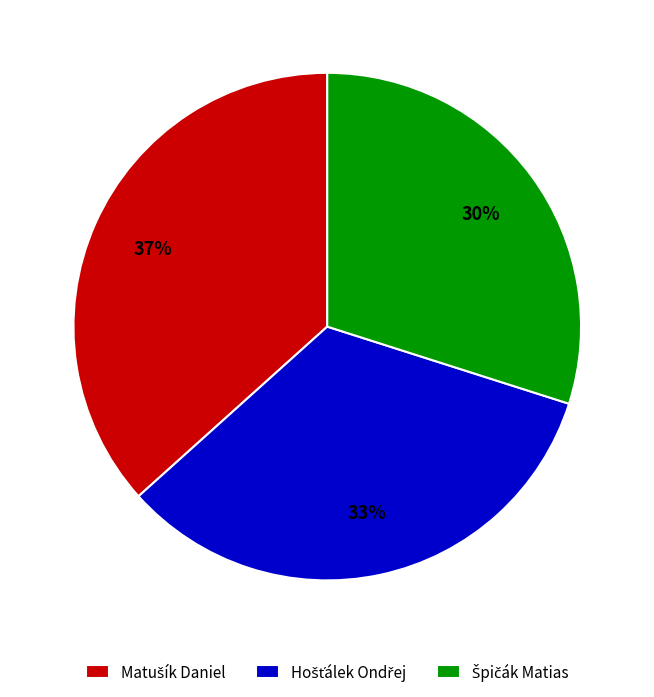

Is there a majority slice in this chart?

No